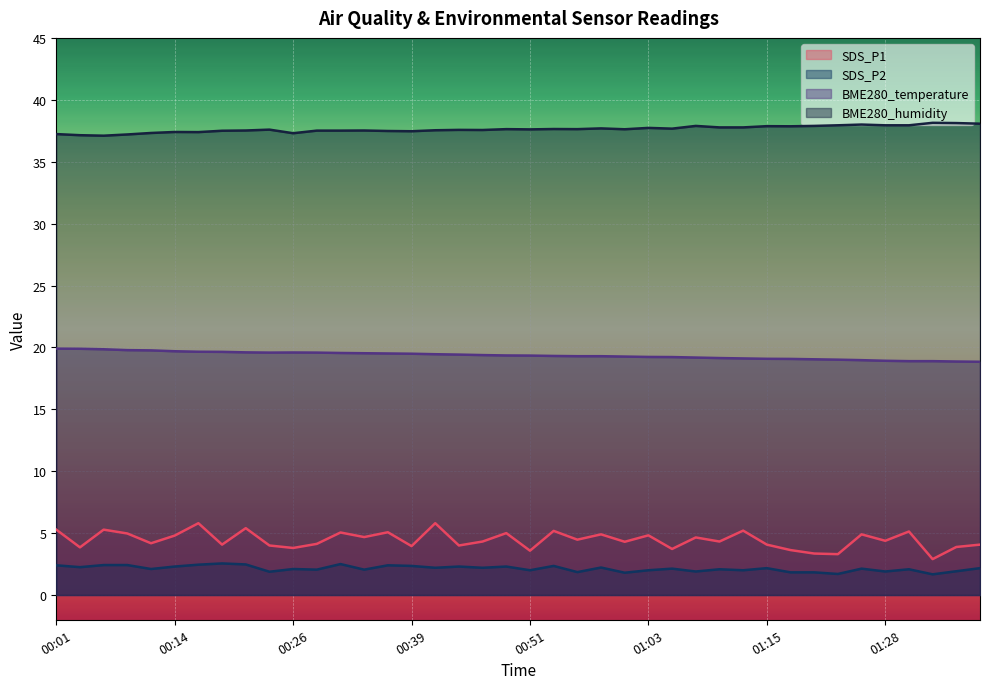

Reading right to left, transcribe all the data shown in this chart.

SDS_P1: 4.1	3.9	2.9	5.1	4.4	4.9	3.3	3.4	3.6	4.1	5.2	4.3	4.7	3.7	4.8	4.3	4.9	4.5	5.2	3.6	5.0	4.3	4.0	5.8	4.0	5.1	4.7	5.0	4.1	3.8	4.0	5.4	4.1	5.8	4.8	4.2	5.0	5.3	3.9	5.3
SDS_P2: 2.2	1.9	1.7	2.1	1.9	2.1	1.7	1.8	1.8	2.2	2.0	2.1	1.9	2.1	2.0	1.8	2.2	1.9	2.4	2.0	2.3	2.2	2.3	2.2	2.4	2.4	2.0	2.5	2.0	2.1	1.9	2.5	2.5	2.5	2.3	2.1	2.4	2.4	2.2	2.4
BME280_temperature: 18.8	18.9	18.9	18.9	18.9	19.0	19.0	19.0	19.1	19.1	19.1	19.1	19.2	19.2	19.2	19.3	19.3	19.3	19.3	19.3	19.4	19.4	19.4	19.4	19.5	19.5	19.5	19.6	19.6	19.6	19.6	19.6	19.6	19.6	19.7	19.8	19.8	19.9	19.9	19.9
BME280_humidity: 38.1	38.1	38.1	37.9	37.9	38.0	37.9	37.9	37.9	37.9	37.8	37.8	37.9	37.7	37.7	37.6	37.7	37.6	37.6	37.6	37.6	37.6	37.6	37.5	37.5	37.5	37.5	37.5	37.5	37.3	37.6	37.5	37.5	37.4	37.4	37.3	37.2	37.1	37.1	37.2